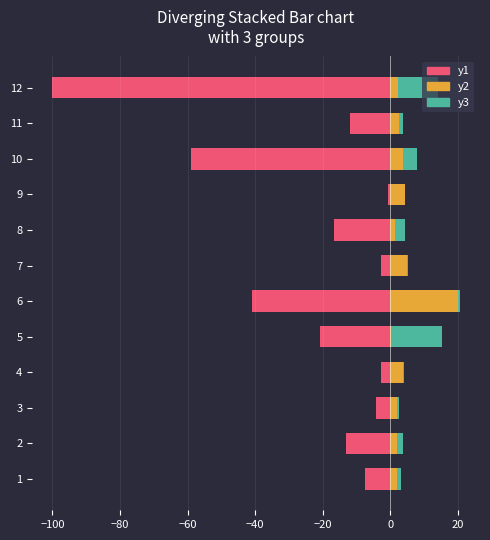

True or false: y1 has a value of -20.1 at 2.

False